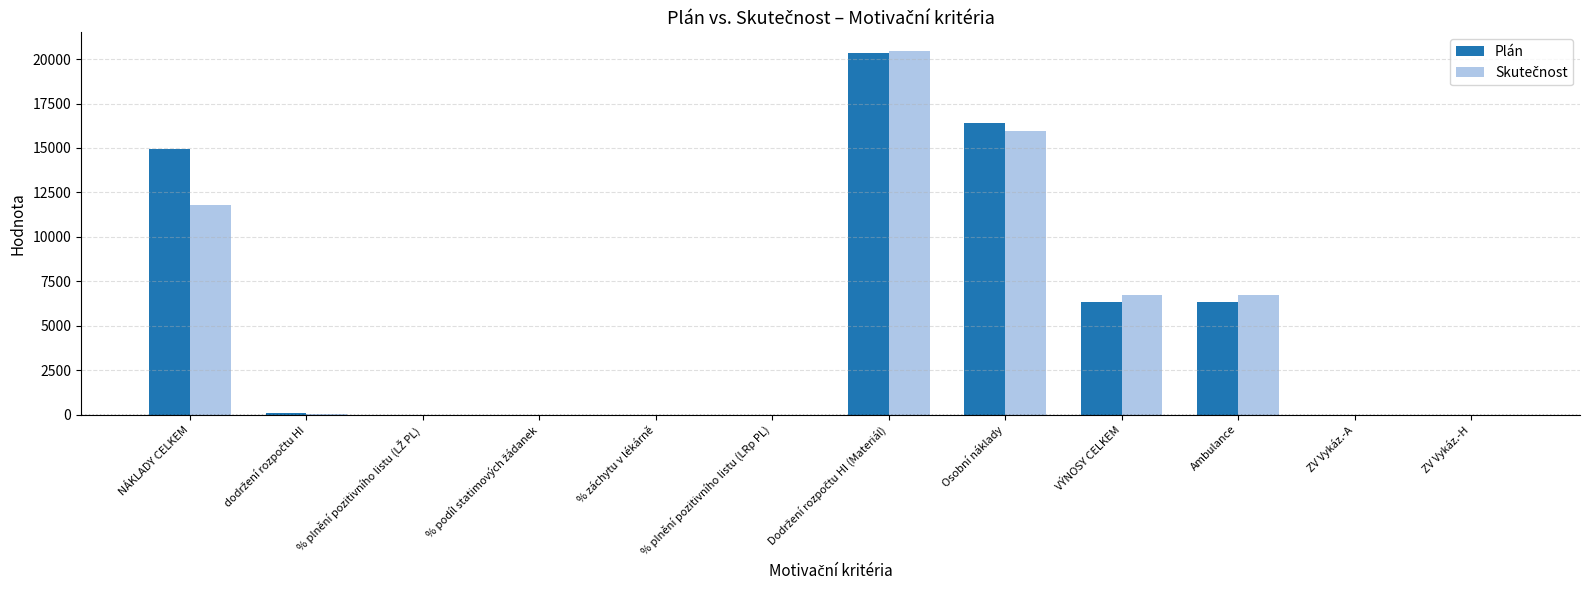

What is the sum of all Plán values?

64504.6